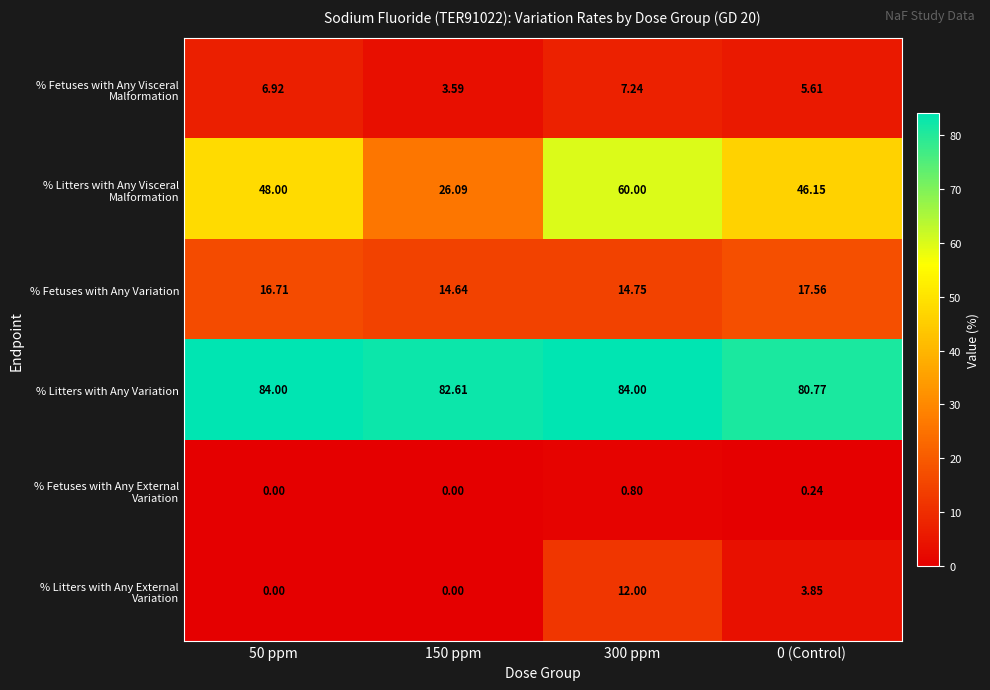

Which series has the largest total across all categories?

% Litters with Any Variation